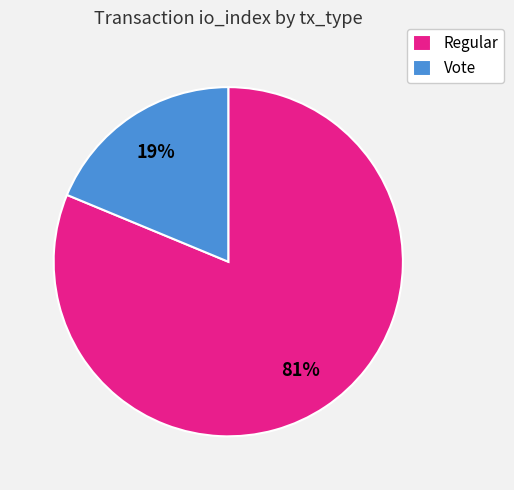

Combined, do Regular and Vote account for over 50%?

Yes